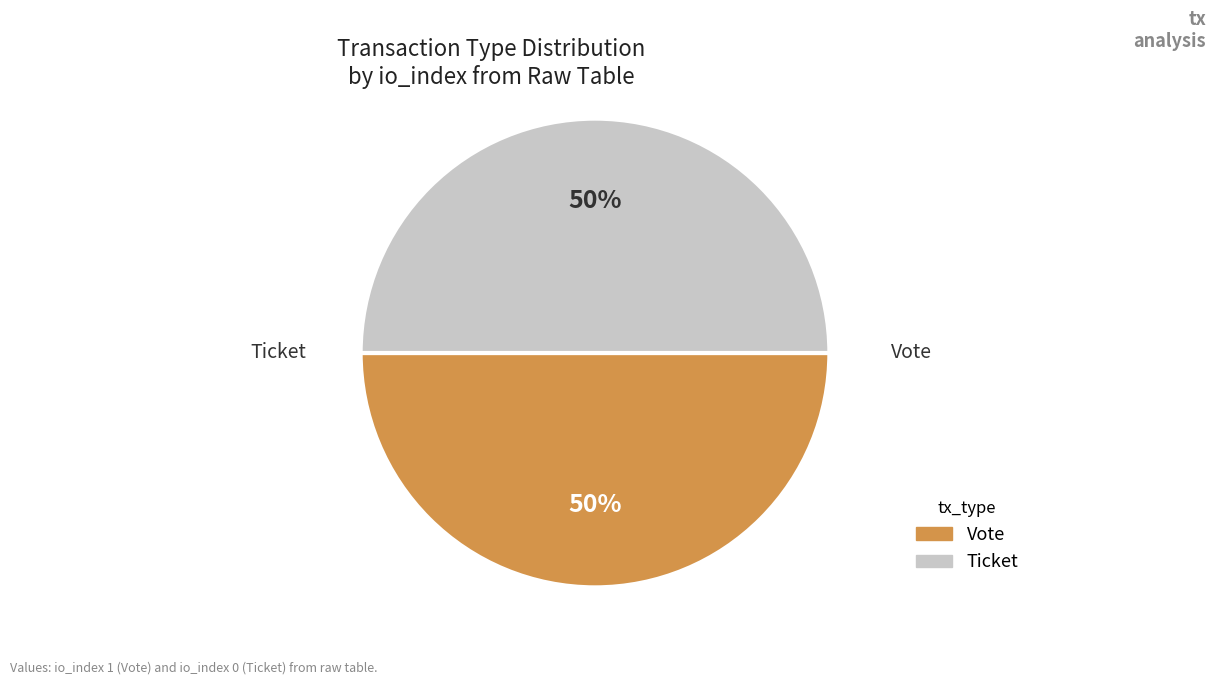

To the nearest percent, what is the average slice percentage?

50%